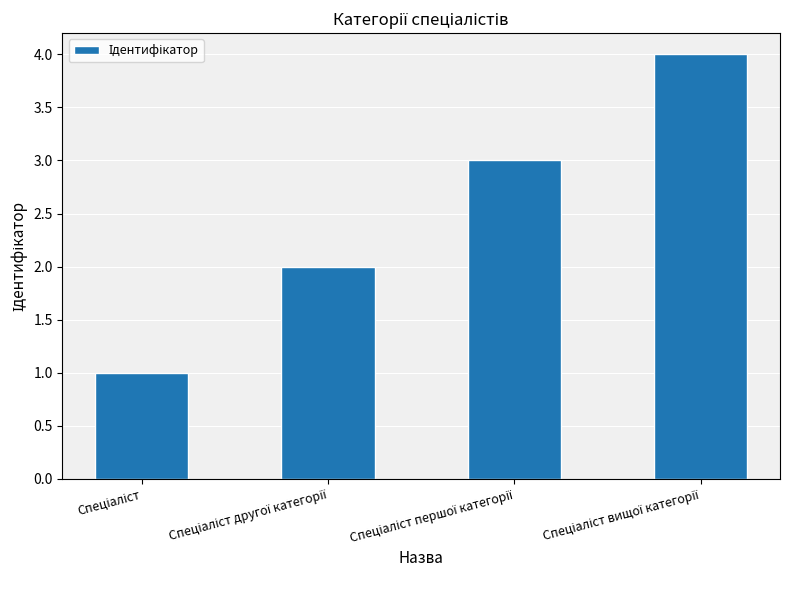

Reading left to right, extract all data points from this chart.

1	2	3	4